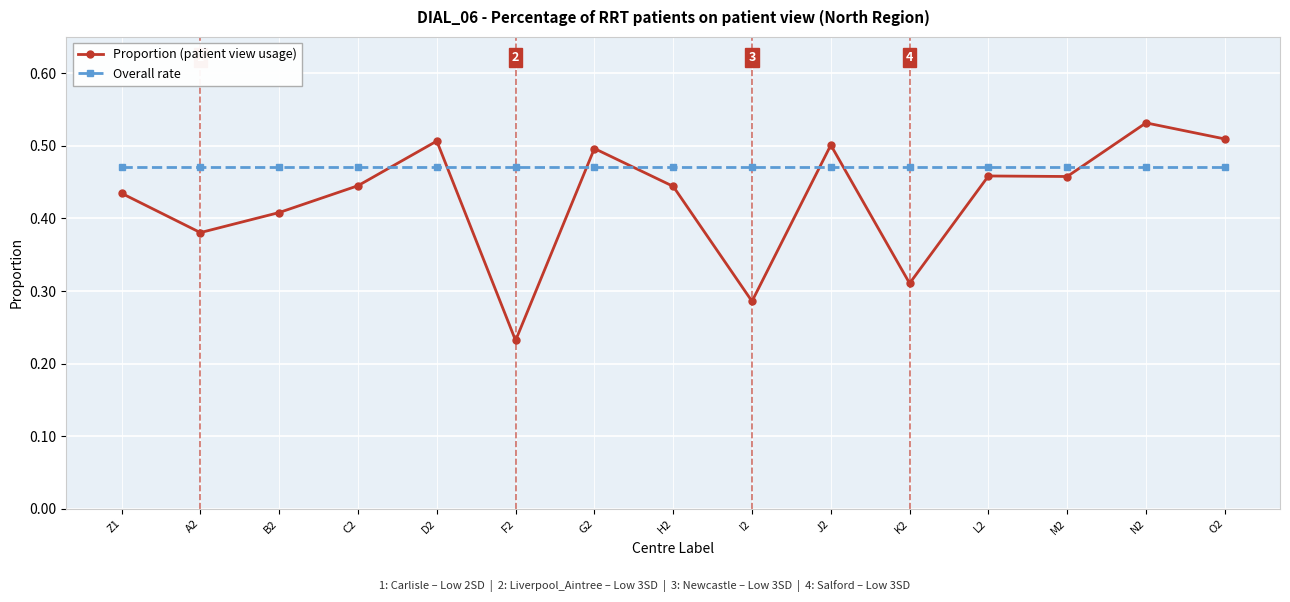

Where is the first local maximum for Proportion (patient view usage)?

D2